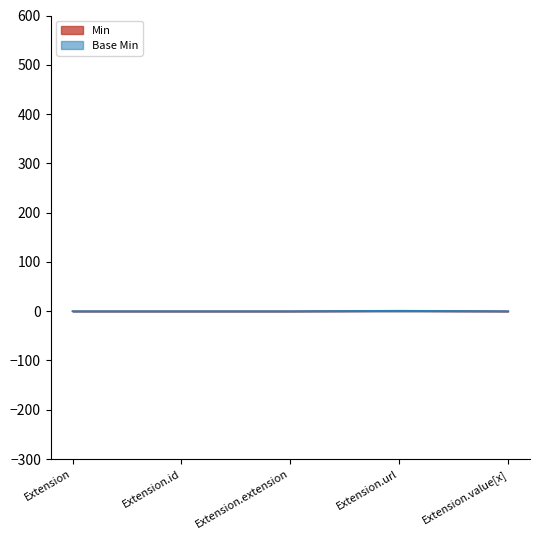

Reading left to right, extract all data points from this chart.

Min: 0	0	0	1	0
Base Min: 0	0	0	1	0